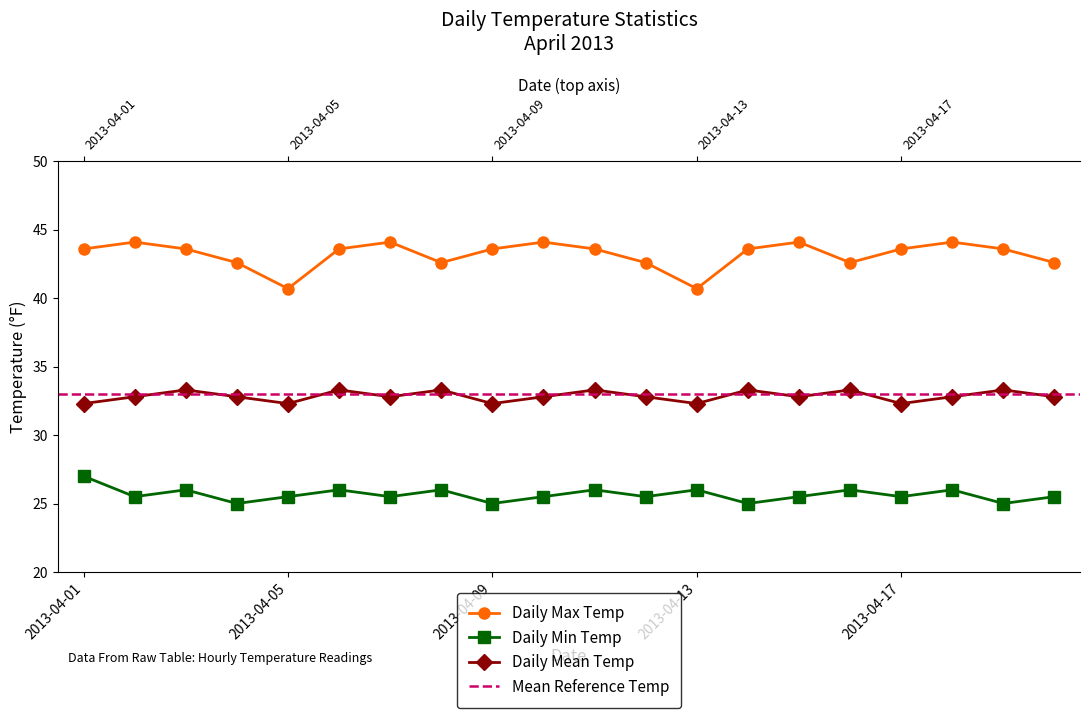

Which series has the largest range (max minus min)?

Daily Max Temp